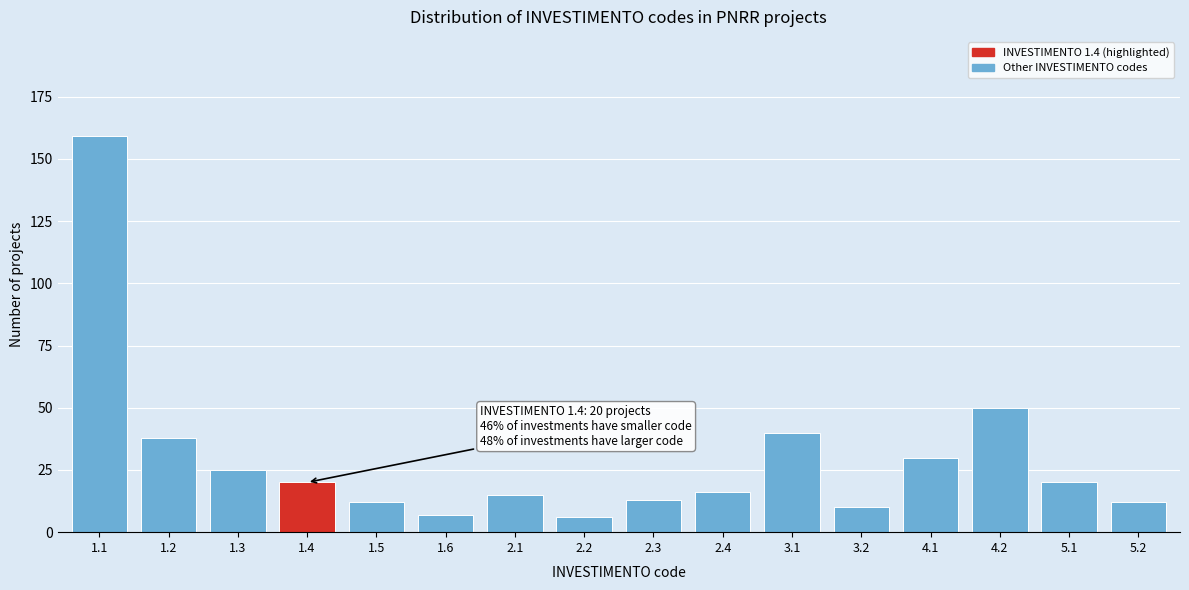

Reading left to right, extract all data points from this chart.

1.1=159	1.2=38	1.3=25	1.4=20	1.5=12	1.6=7	2.1=15	2.2=6	2.3=13	2.4=16	3.1=40	3.2=10	4.1=30	4.2=50	5.1=20	5.2=12